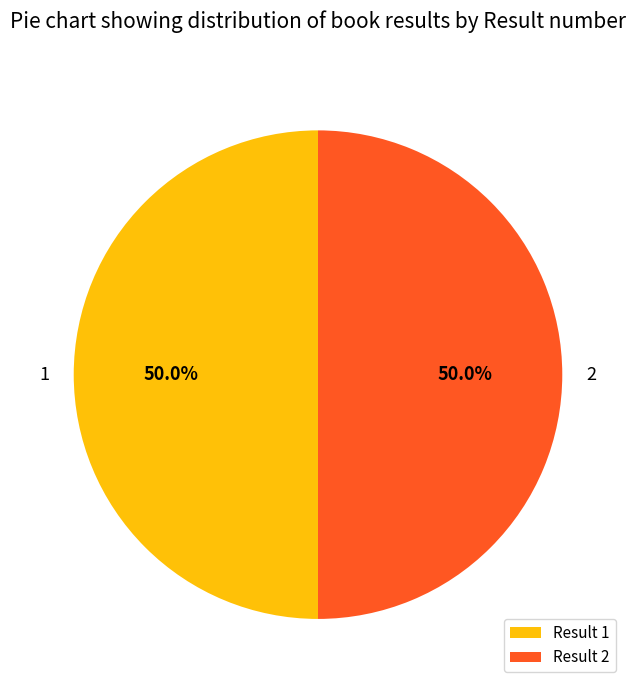

Approximately how many times larger is the value at Result 2 compared to Result 1?

1.0